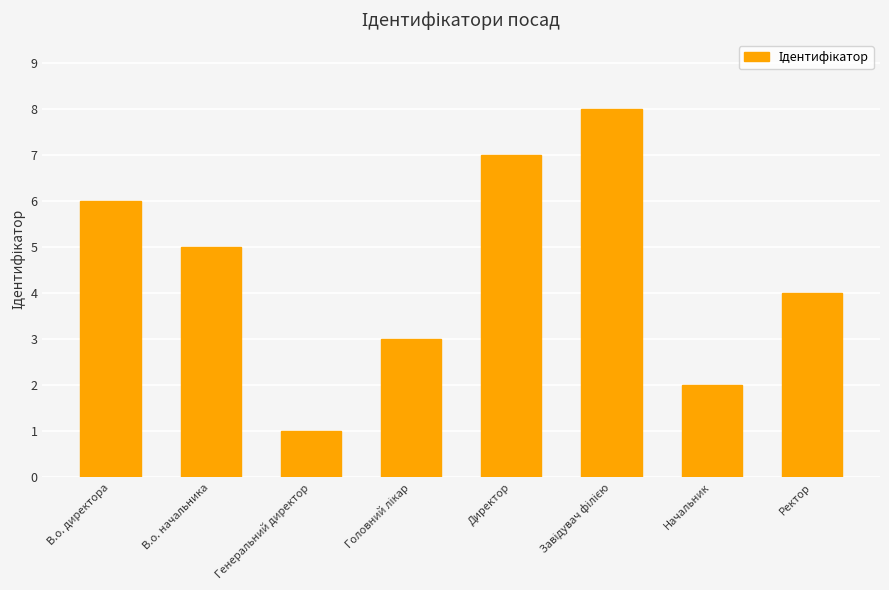

Between Директор and Начальник, which is larger?

Директор